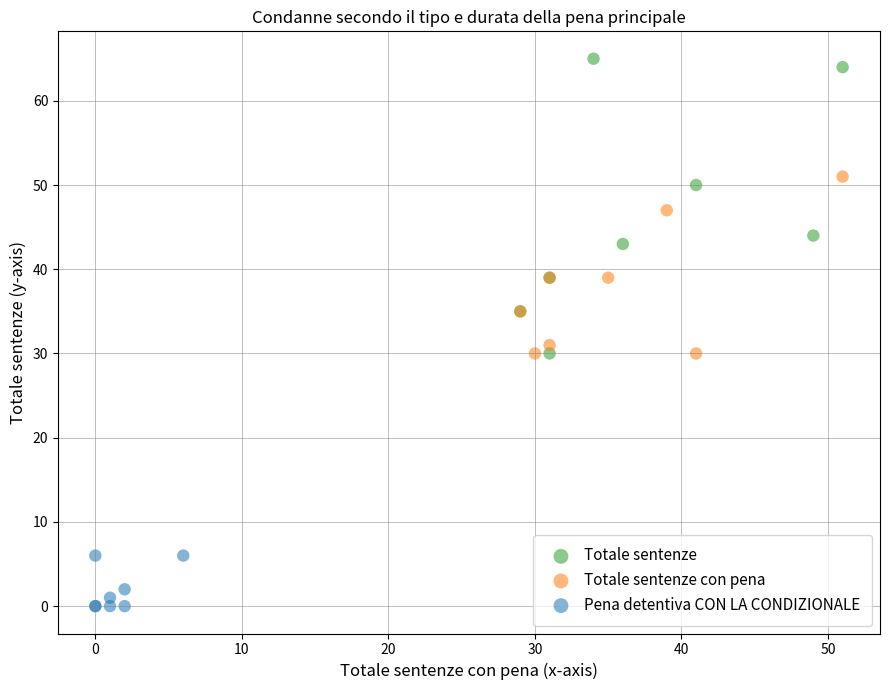

Which series has the largest Y range (max minus min)?

Totale sentenze